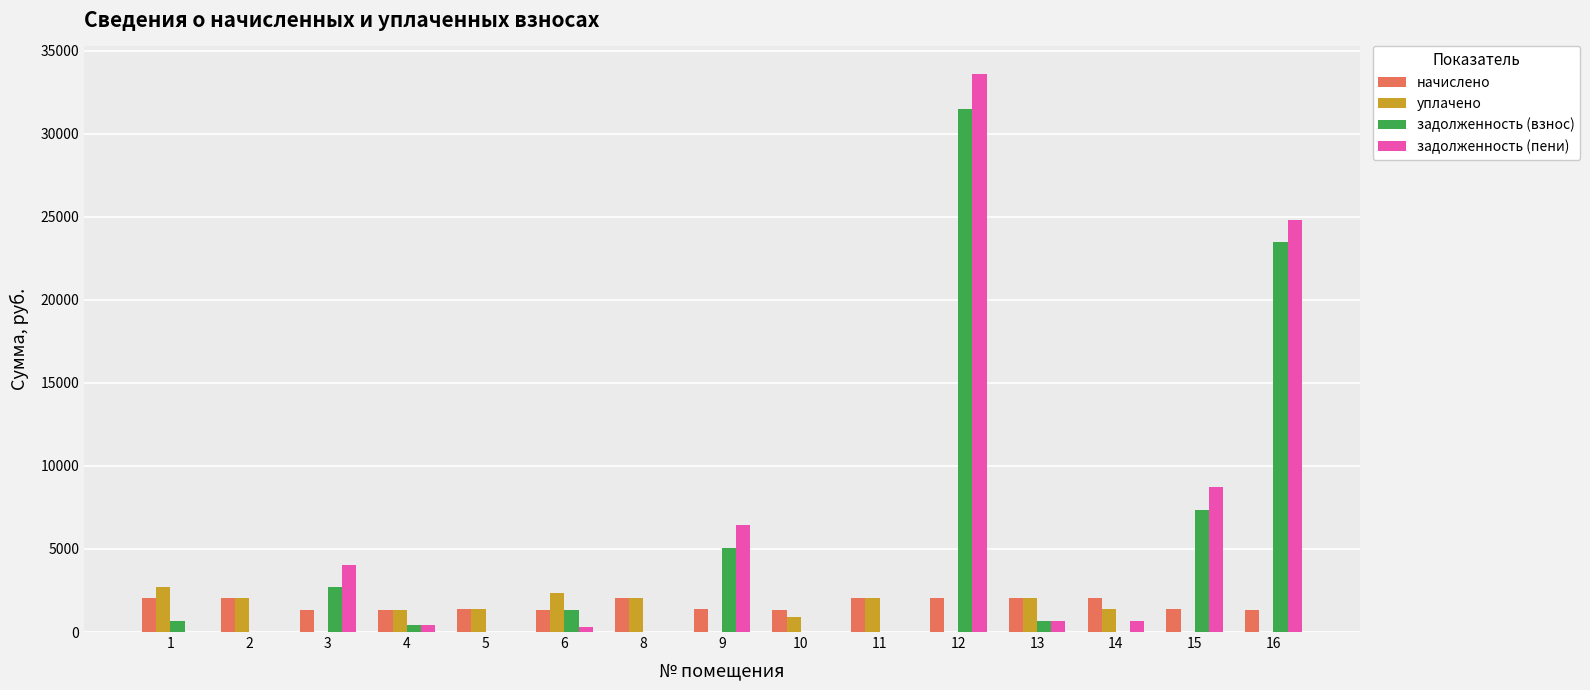

Which series has the largest total across all categories?

задолженность (пени)